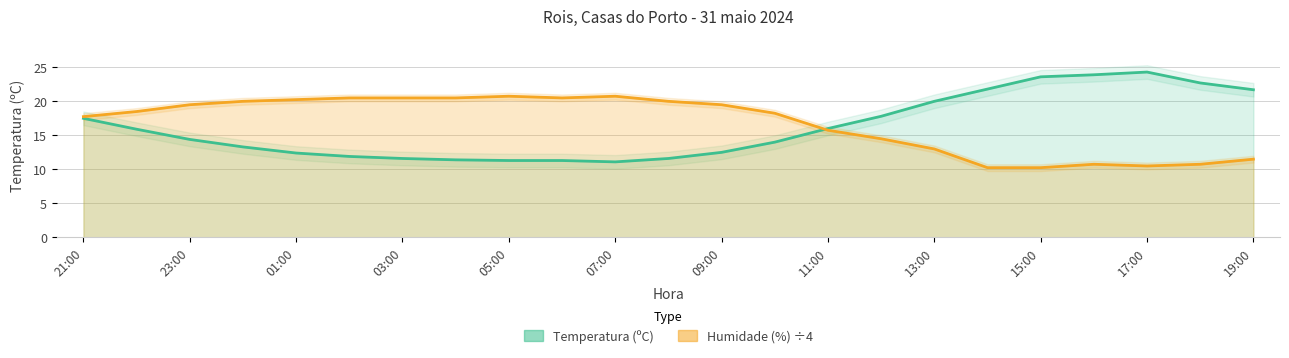

What position from the right is 09:00?

11